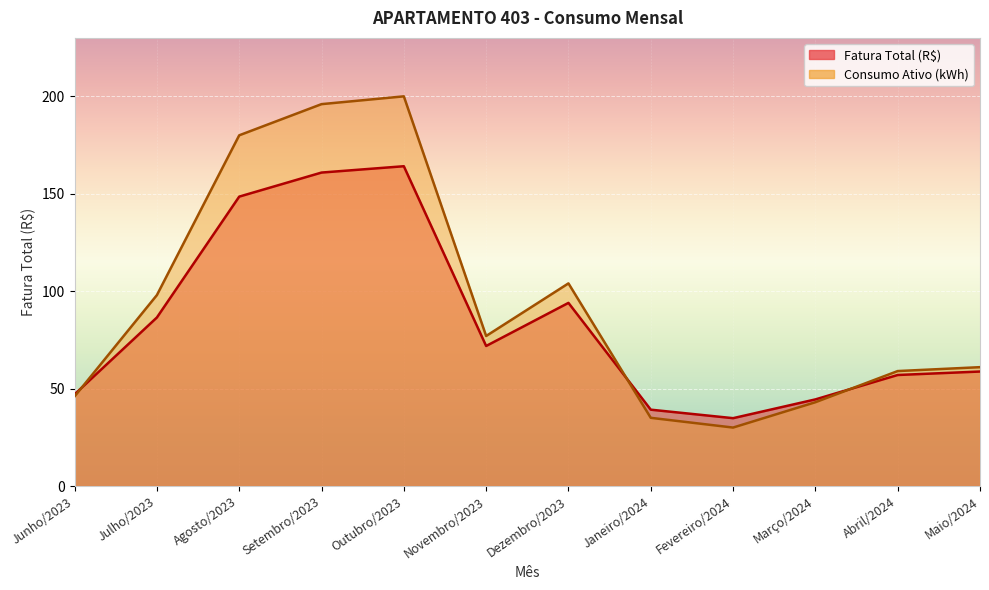

Is it true that Consumo Ativo (kWh) equals 105.2 at Novembro/2023?

False